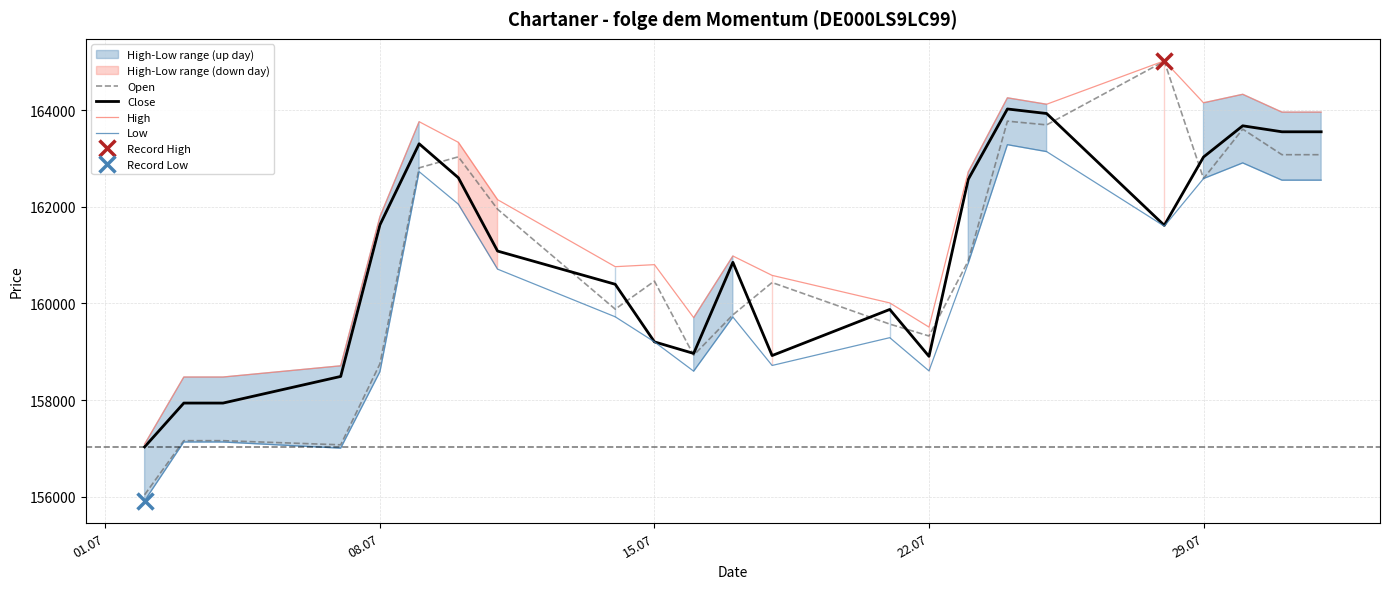

True or false: Low and High intersect in this chart.

False